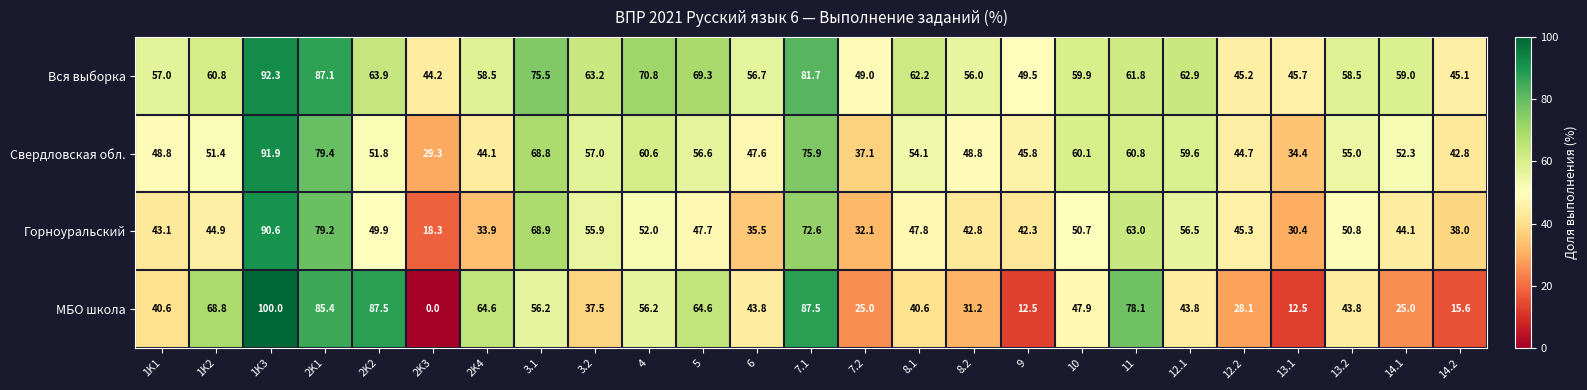

True or false: Свердловская обл. has a value of 27.5 at 2K1.

False